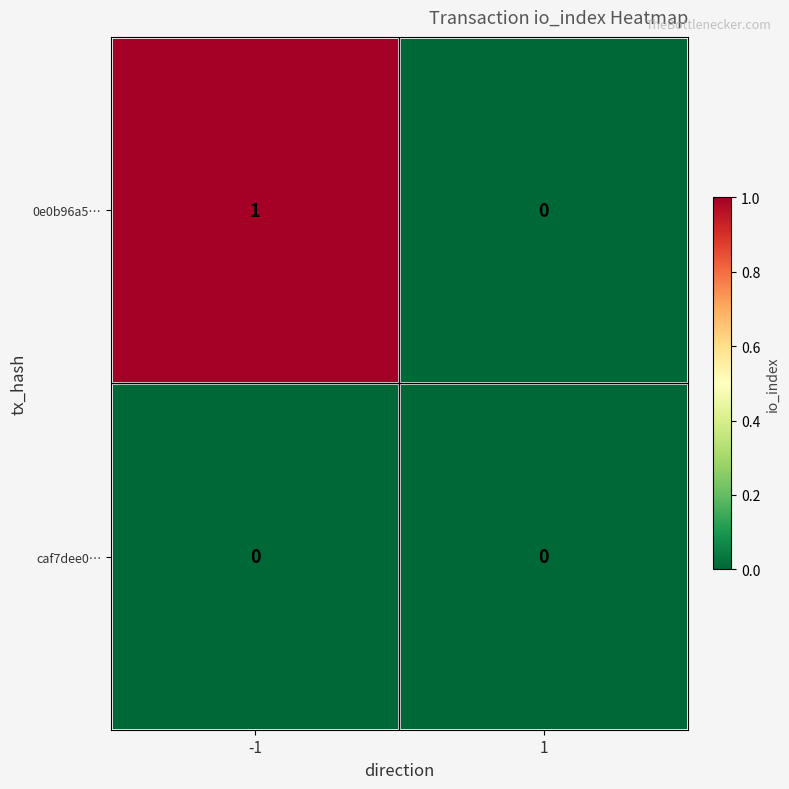

Which series has the largest total across all categories?

0e0b96a5…